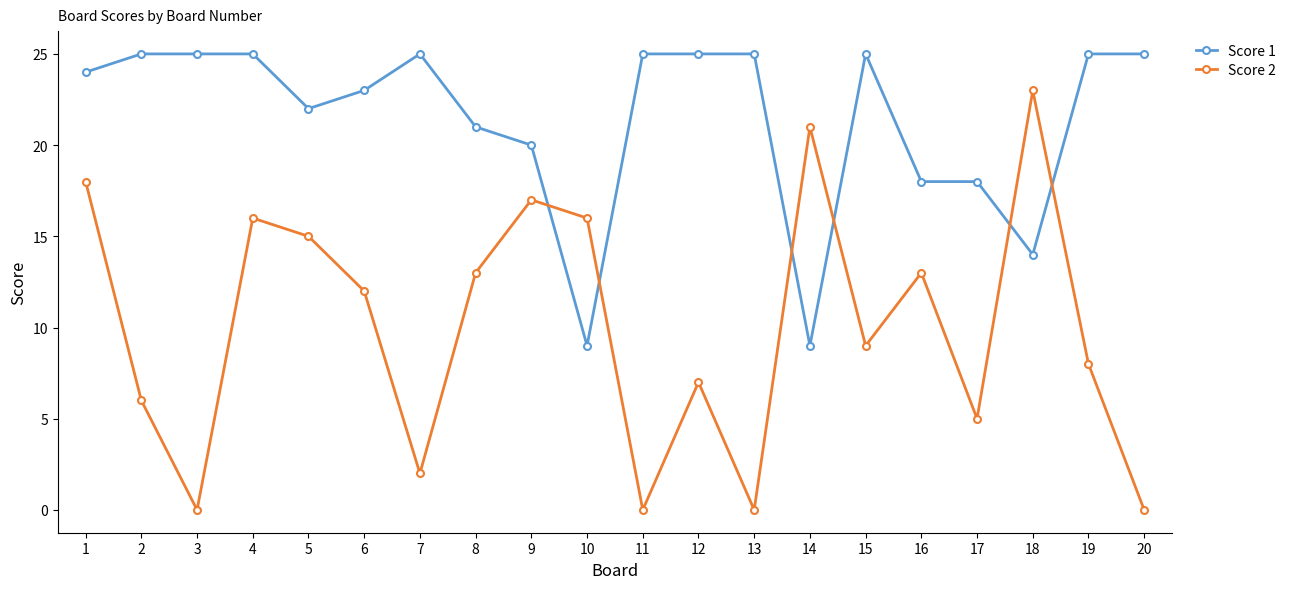

List the series in order of their overall mean, lowest first.

Score 2, Score 1